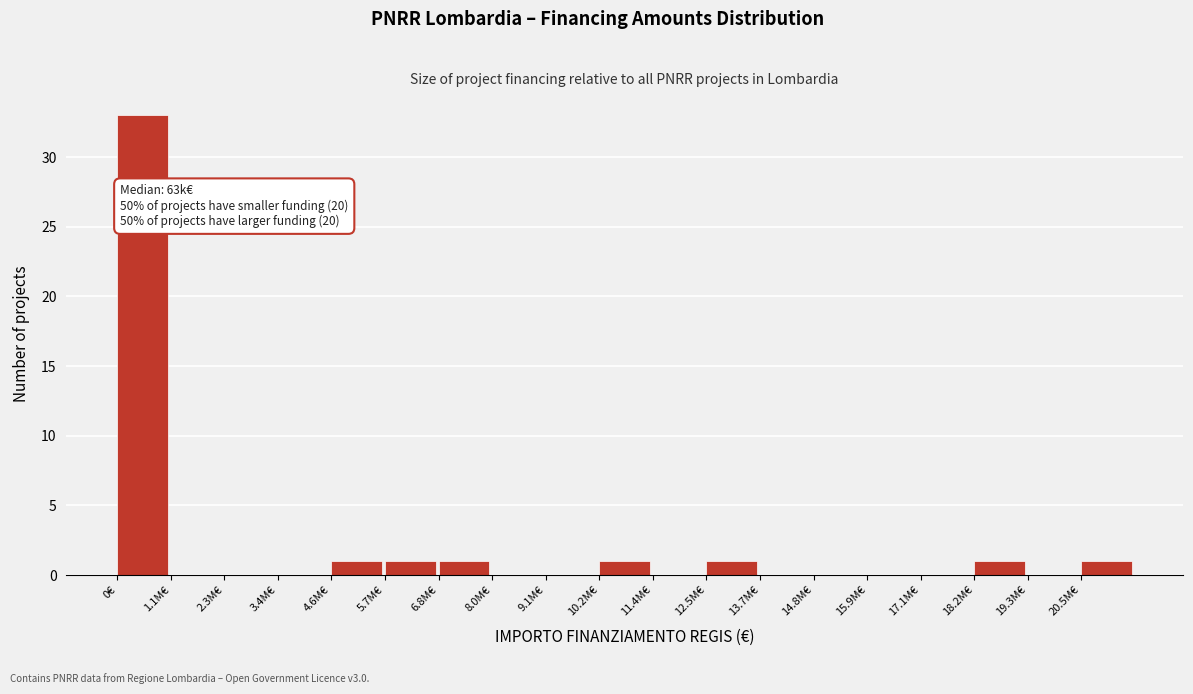

Reading right to left, what are all the values shown in this chart?

20.5M€=1	19.3M€=0	18.2M€=1	17.1M€=0	15.9M€=0	14.8M€=0	13.7M€=0	12.5M€=1	11.4M€=0	10.2M€=1	9.1M€=0	8.0M€=0	6.8M€=1	5.7M€=1	4.6M€=1	3.4M€=0	2.3M€=0	1.1M€=0	0€=33